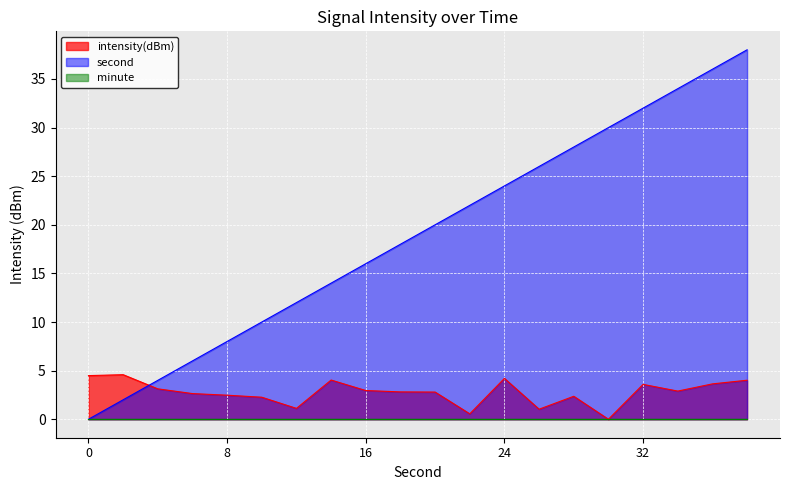

How many data points in second are above 20?

9